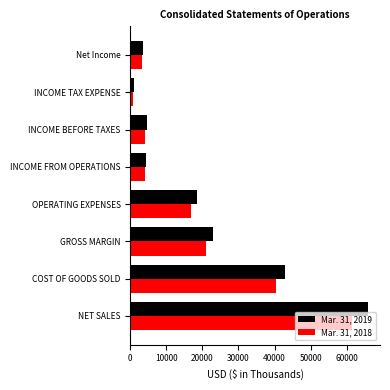

At how many categories does at least one series exceed 14645?

4